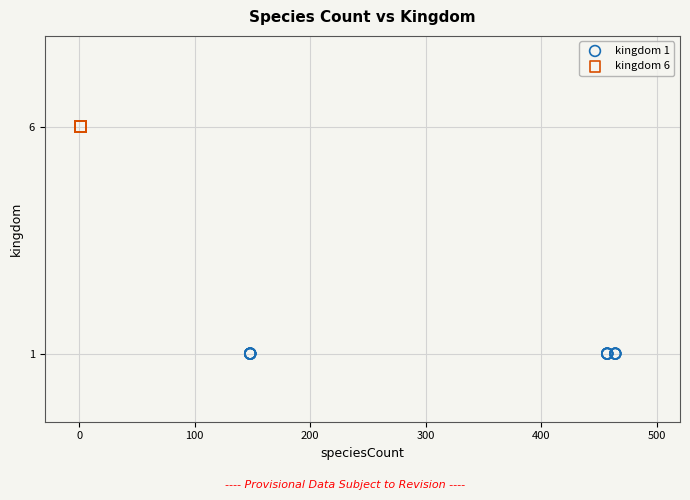

Which series reaches the maximum Y coordinate?

kingdom 6